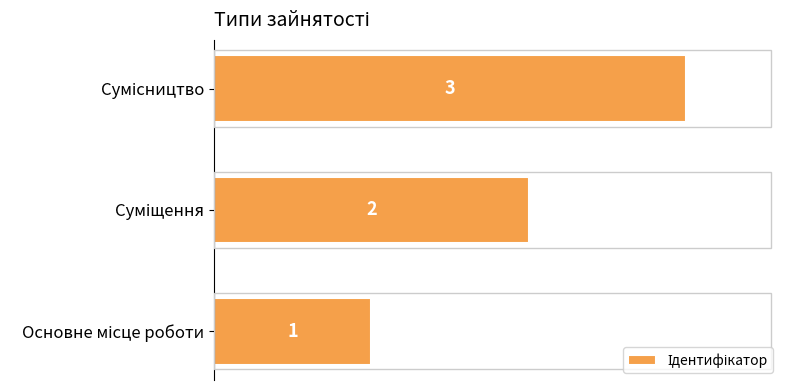

What is the greatest value displayed?

3